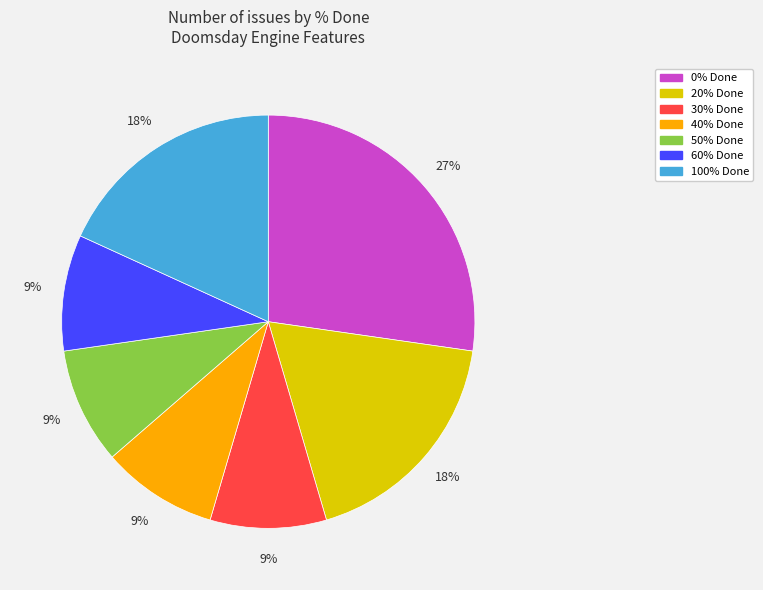

To the nearest percent, what is the average slice percentage?

14%